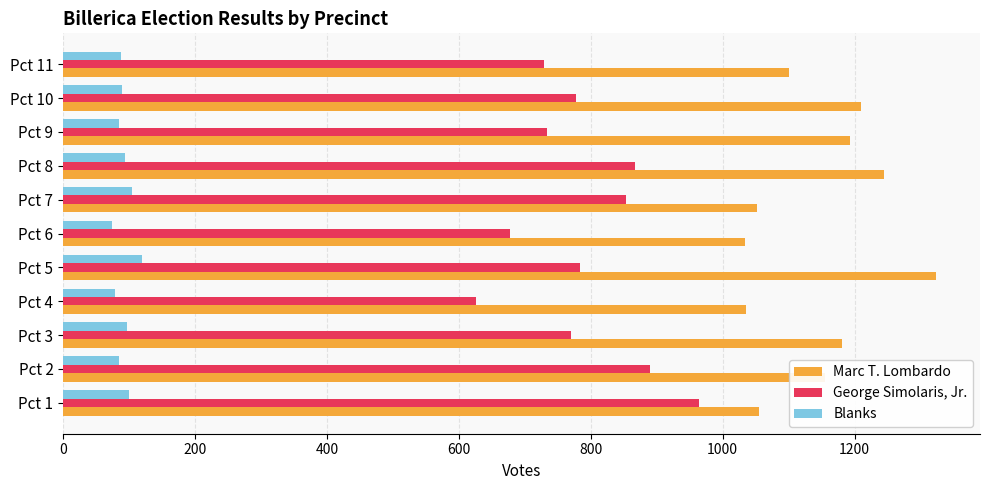

What is the sum of all George Simolaris, Jr. values?

8671